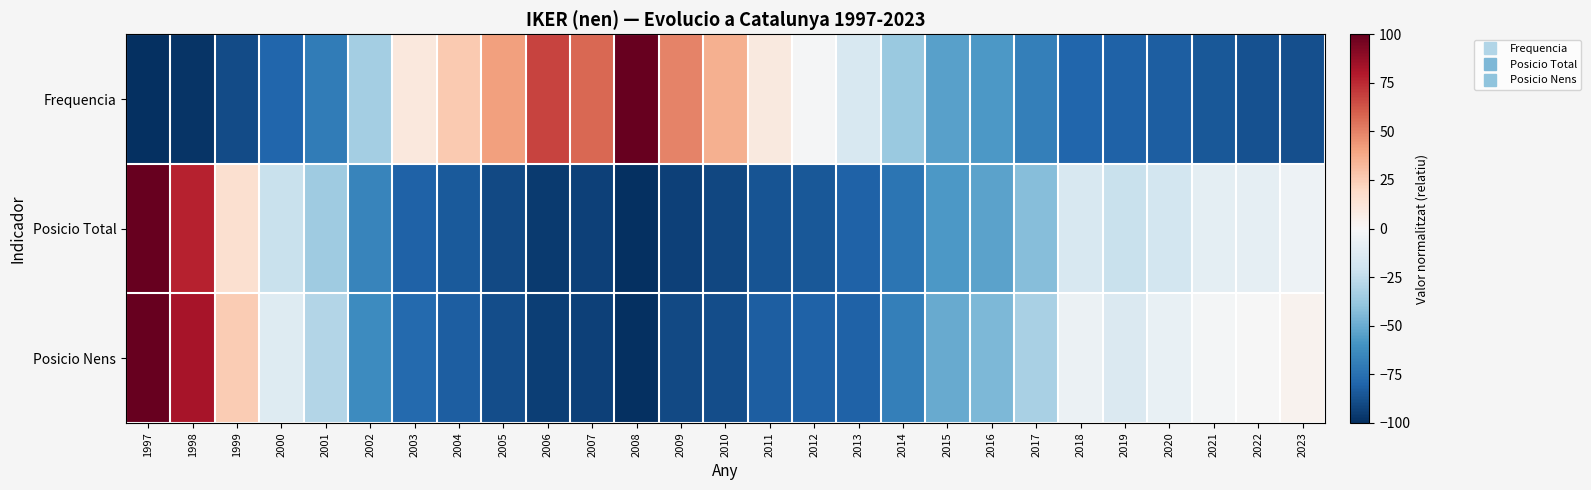

What is the difference between the highest and lowest values at 2000?

66.0